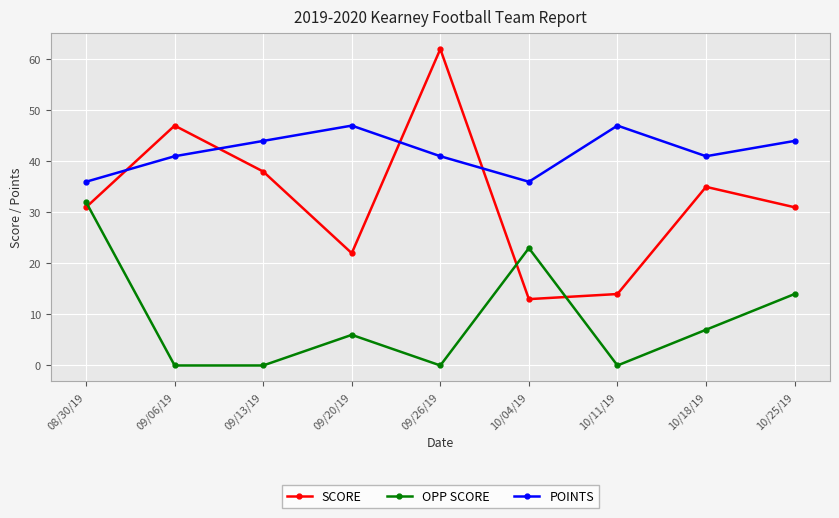

Reading left to right, transcribe all the data shown in this chart.

SCORE: 08/30/19=31	09/06/19=47	09/13/19=38	09/20/19=22	09/26/19=62	10/04/19=13	10/11/19=14	10/18/19=35	10/25/19=31
OPP SCORE: 08/30/19=32	09/06/19=0	09/13/19=0	09/20/19=6	09/26/19=0	10/04/19=23	10/11/19=0	10/18/19=7	10/25/19=14
POINTS: 08/30/19=36	09/06/19=41	09/13/19=44	09/20/19=47	09/26/19=41	10/04/19=36	10/11/19=47	10/18/19=41	10/25/19=44